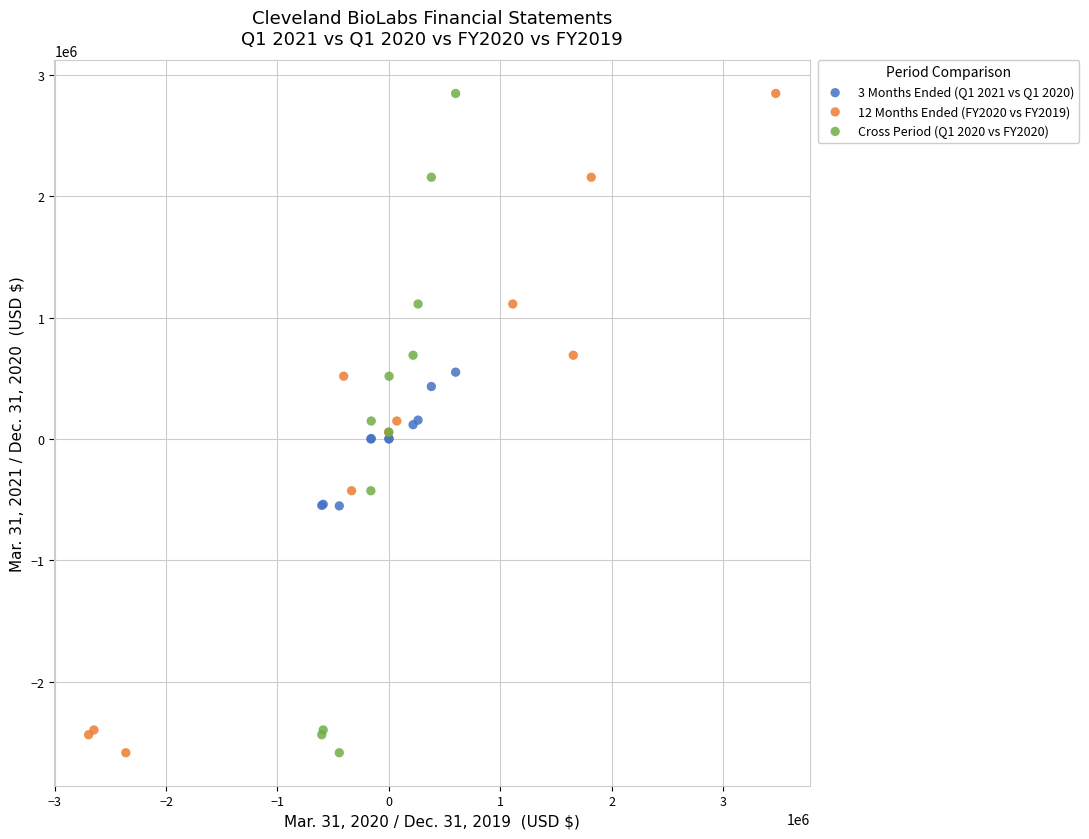

What are all the series names shown in the legend?

3 Months Ended (Q1 2021 vs Q1 2020), 12 Months Ended (FY2020 vs FY2019), Cross Period (Q1 2020 vs FY2020)